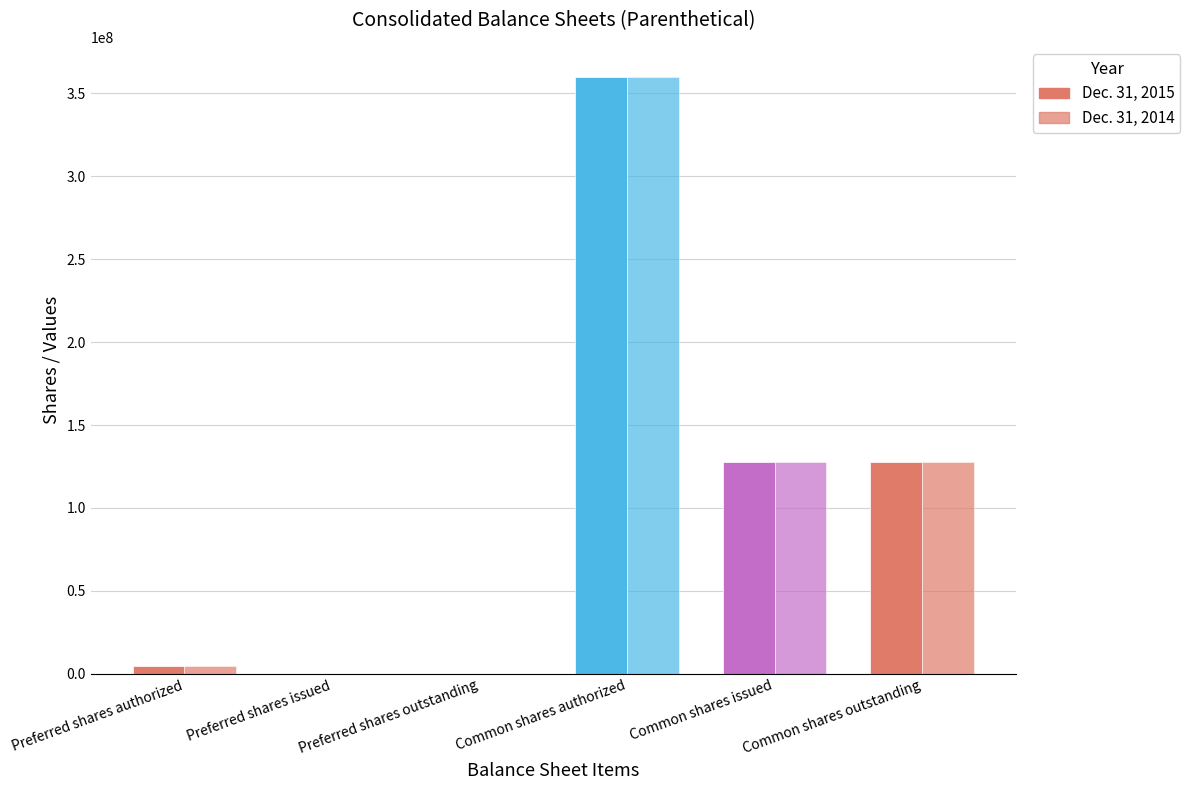

List the labels in order of Dec. 31, 2014 value, smallest first.

Preferred shares issued, Preferred shares outstanding, Preferred shares authorized, Common shares issued, Common shares outstanding, Common shares authorized